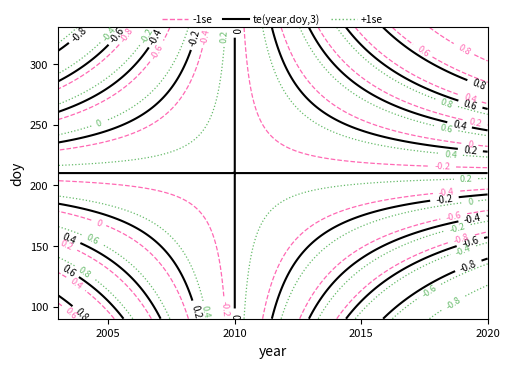

Does the chart display data point markers on the line(s)?

No